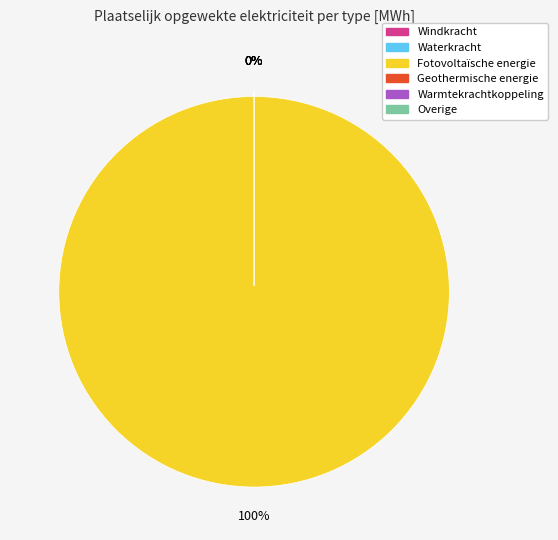

Which has a higher value, Geothermische energie or Overige?

Geothermische energie